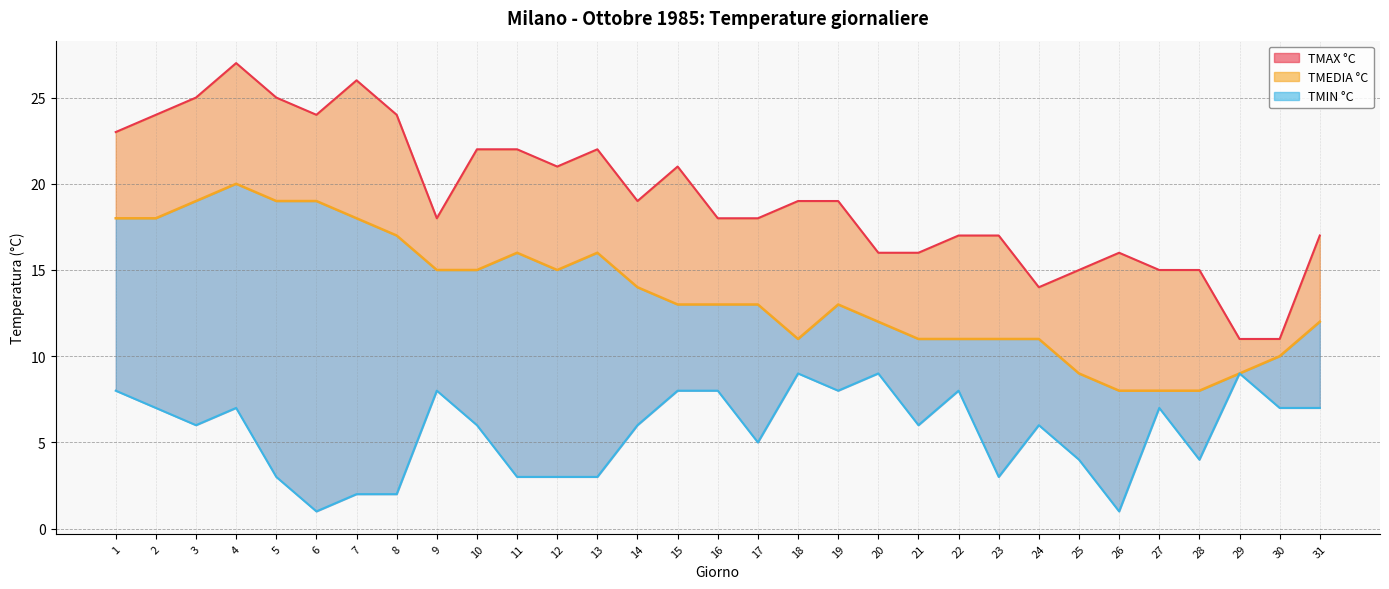

What are all the series names shown in the legend?

TMIN °C, TMEDIA °C, TMAX °C